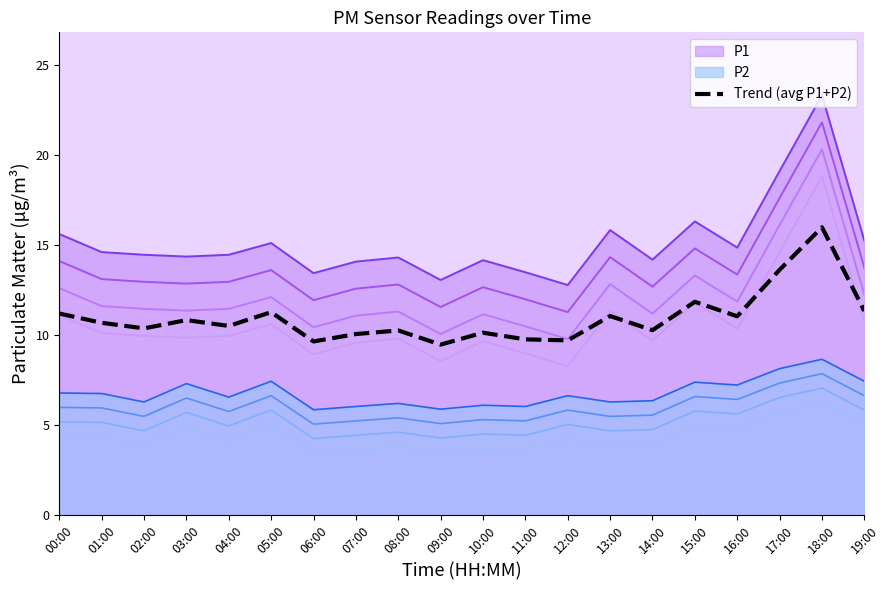

Which series has the largest total across all categories?

P1